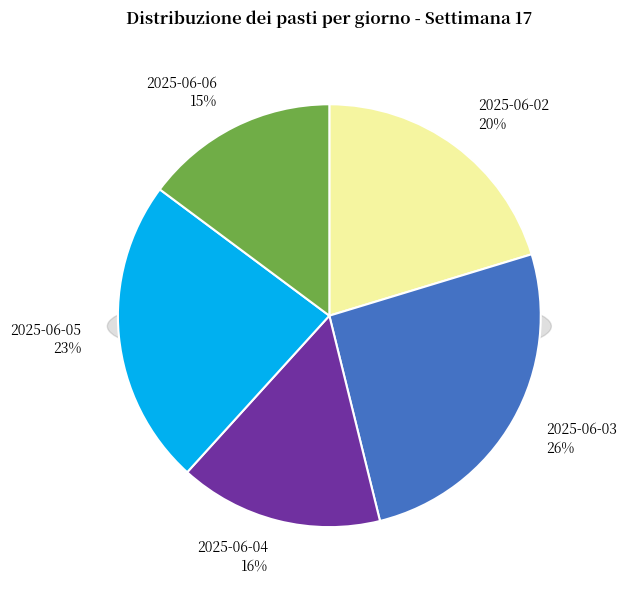

Combined, do 2025-06-06 and 2025-06-04 account for over 50%?

No